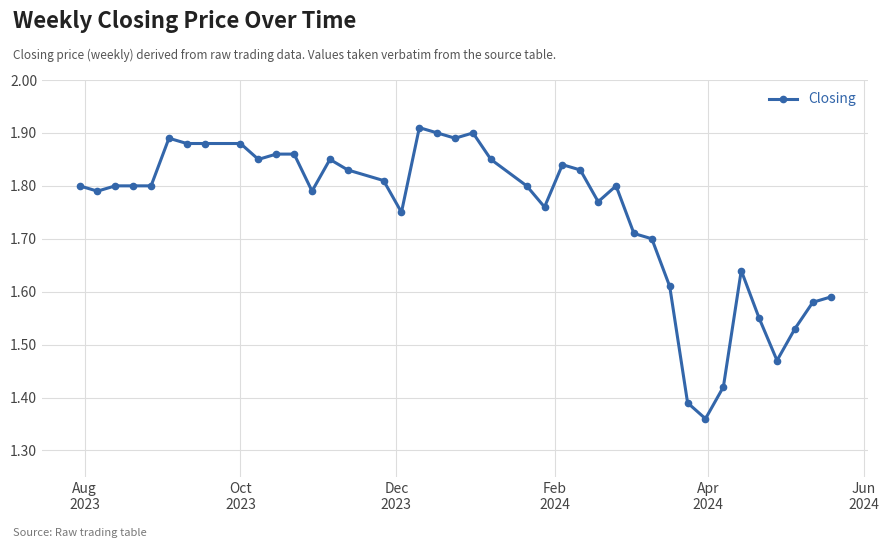

What is the difference between the second highest and second lowest values?

0.5